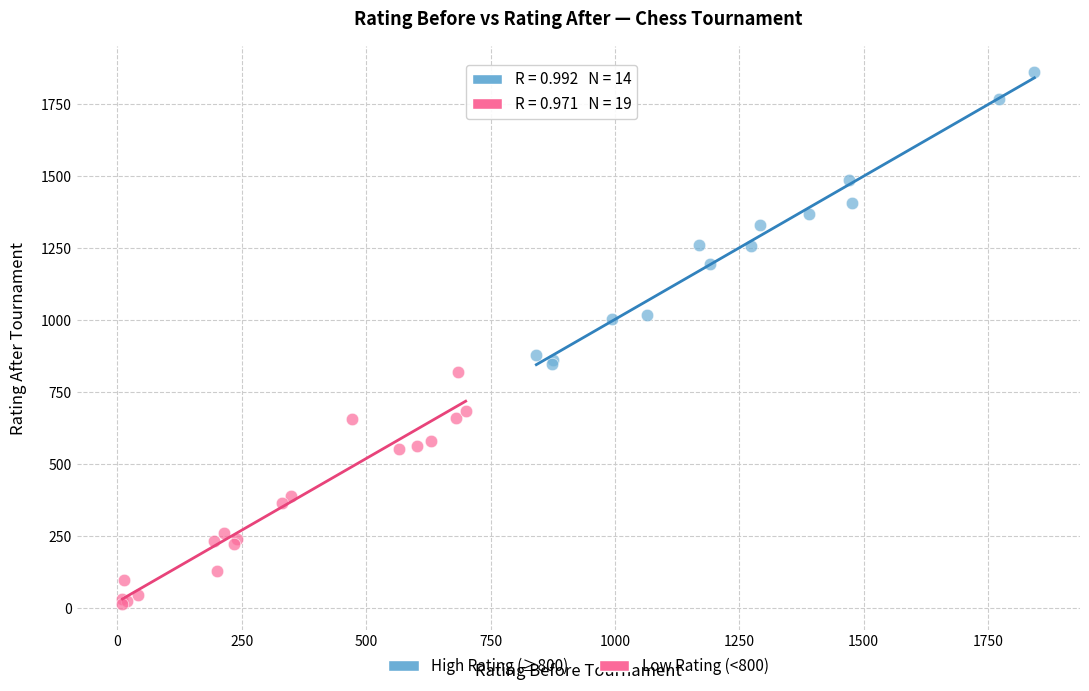

Which series has the widest spread of Y values?

High Rating (≥800)